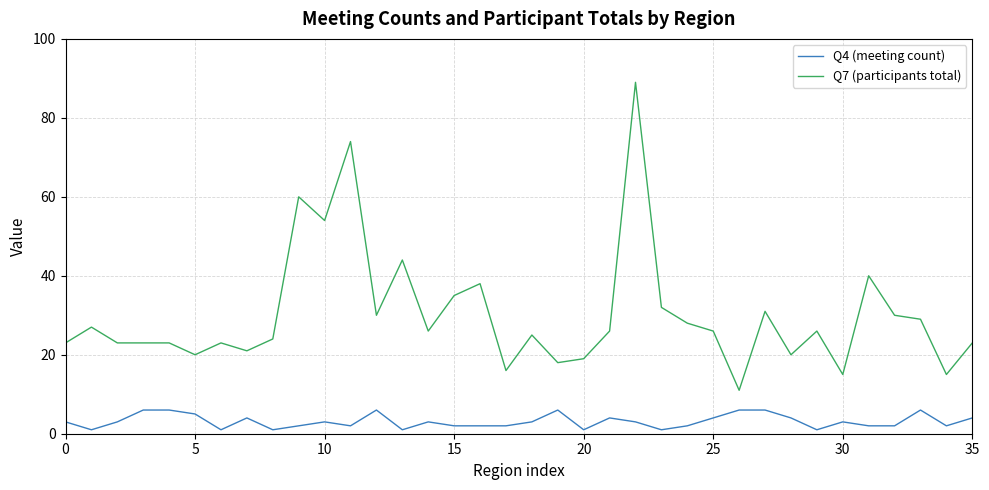

What is the greatest value displayed?

89